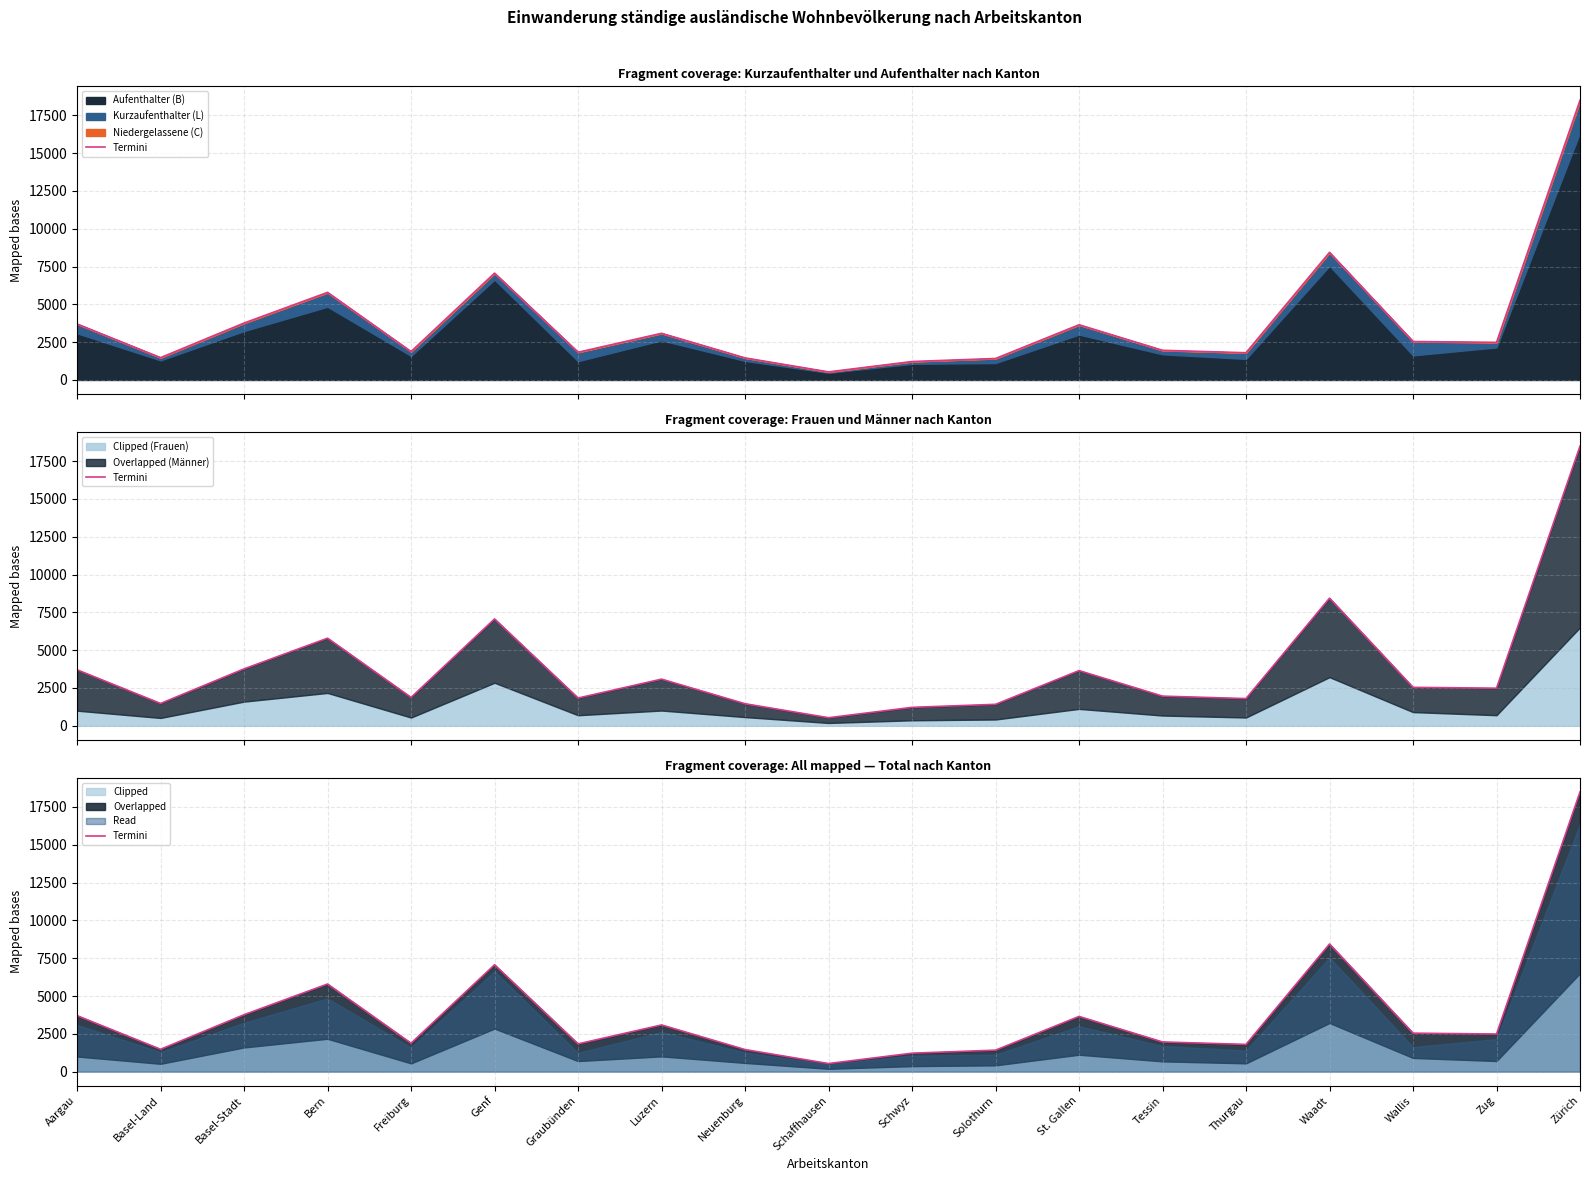

Rank the categories by value from lowest to highest.

Schaffhausen, Schwyz, Solothurn, Neuenburg, Basel-Land, Thurgau, Graubünden, Freiburg, Tessin, Zug, Wallis, Luzern, St. Gallen, Aargau, Basel-Stadt, Bern, Genf, Waadt, Zürich